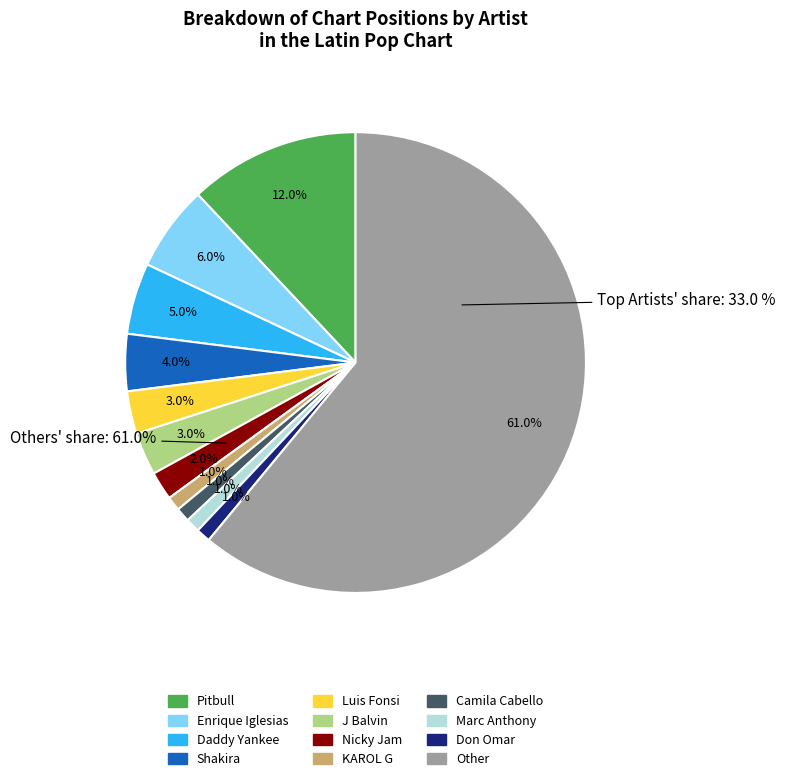

Is the sum of up and down greater than half?

Yes